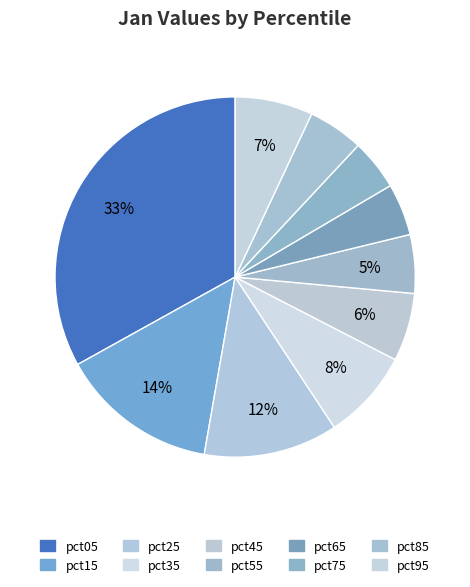

What is the largest slice in the pie chart?

pct05